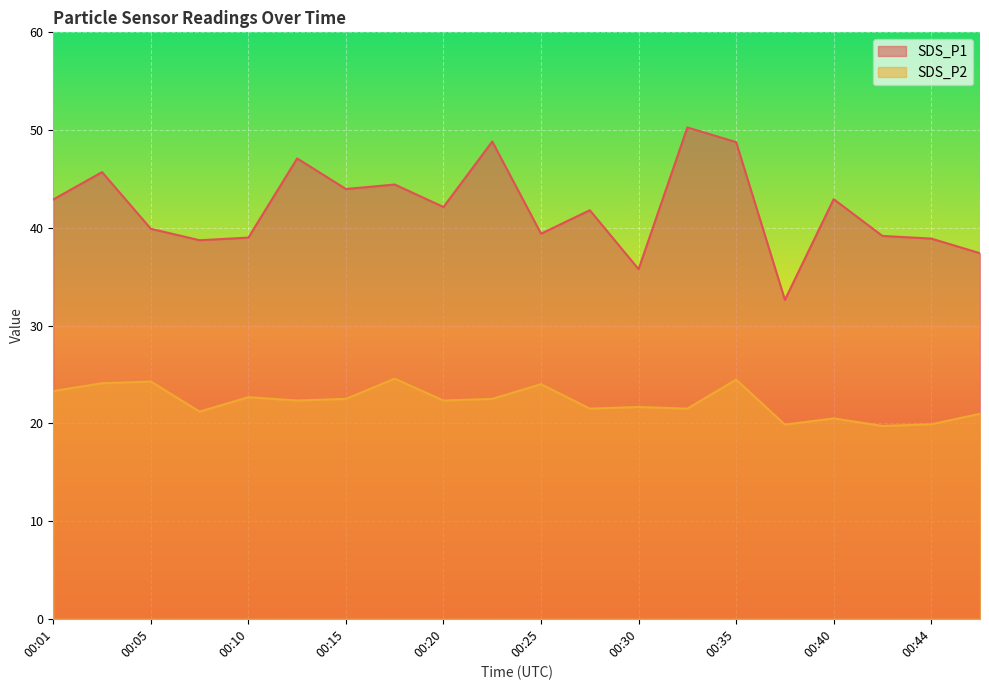

How many lines are shown in the chart?

2